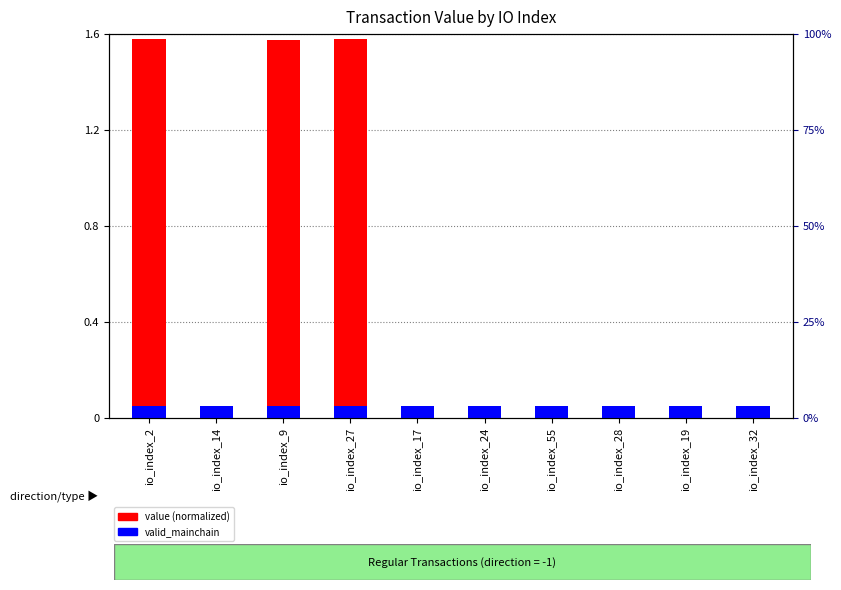

What is the sum of all valid_mainchain values?

0.5